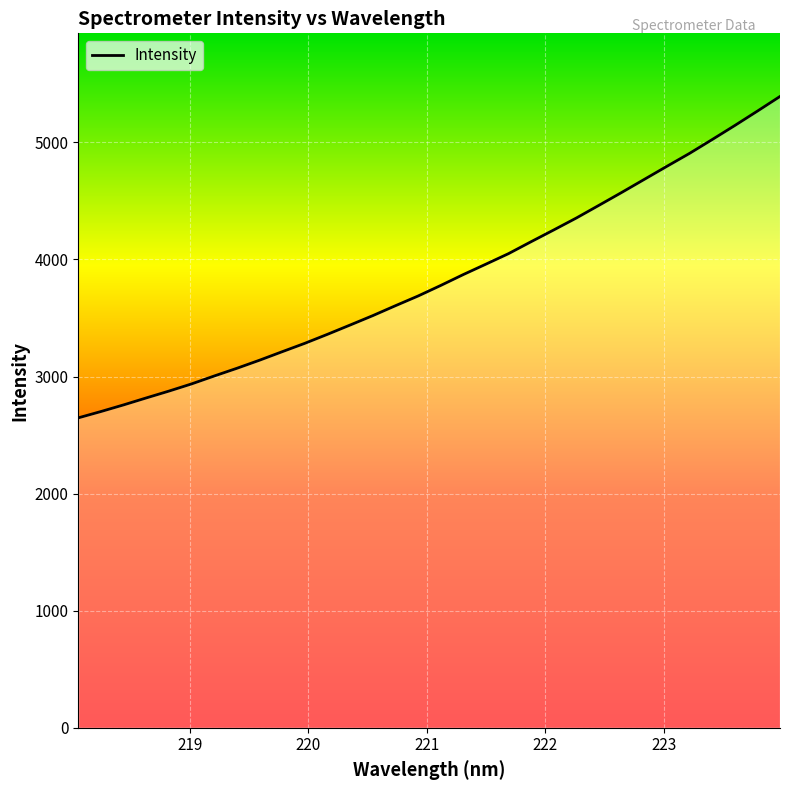

Is this an area chart (filled region under the line)?

No